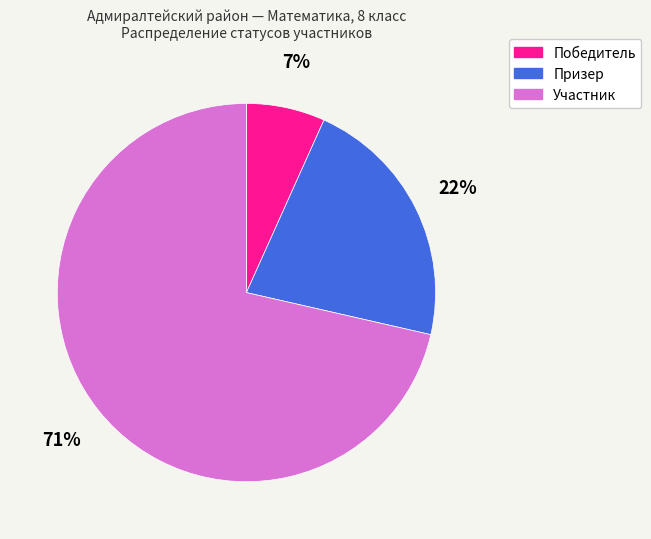

To the nearest percent, what is the combined percentage of Участник and Призер?

93%